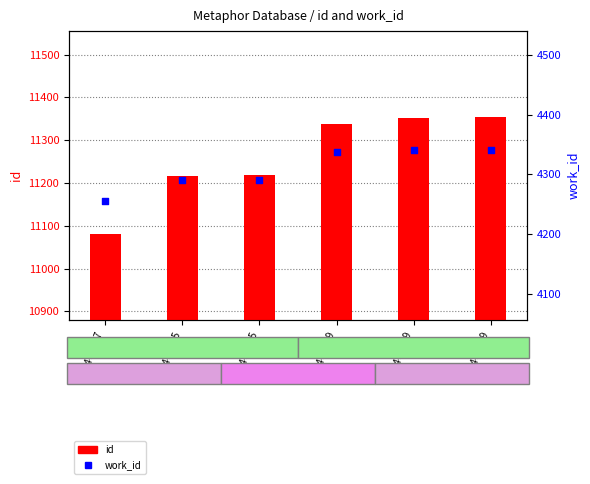

What are all the series names shown in the legend?

id, work_id